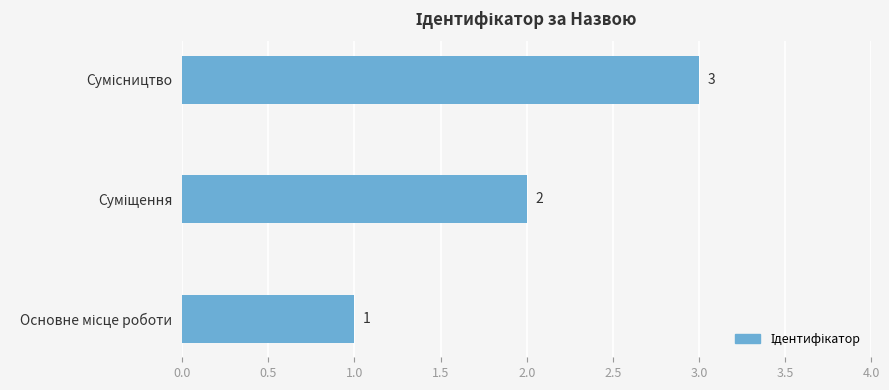

What is the sum of all values?

6